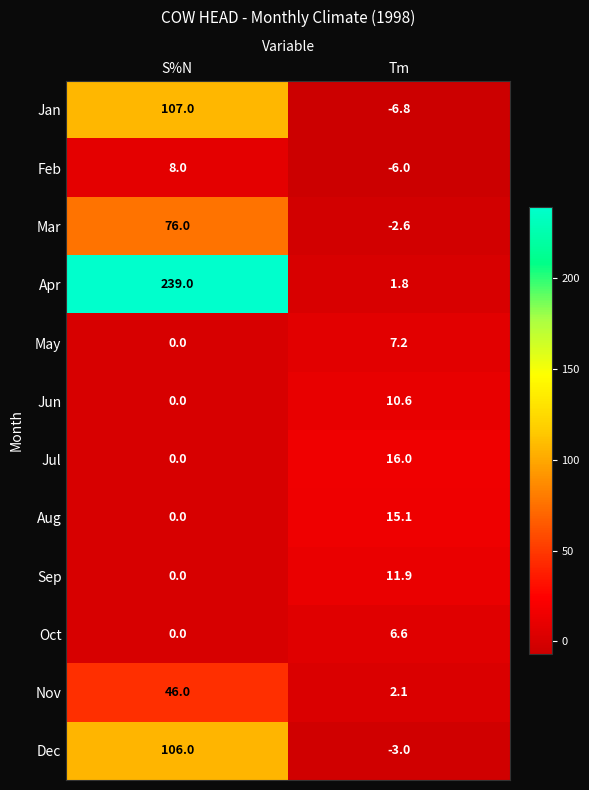

Which series has the widest spread of values?

Apr